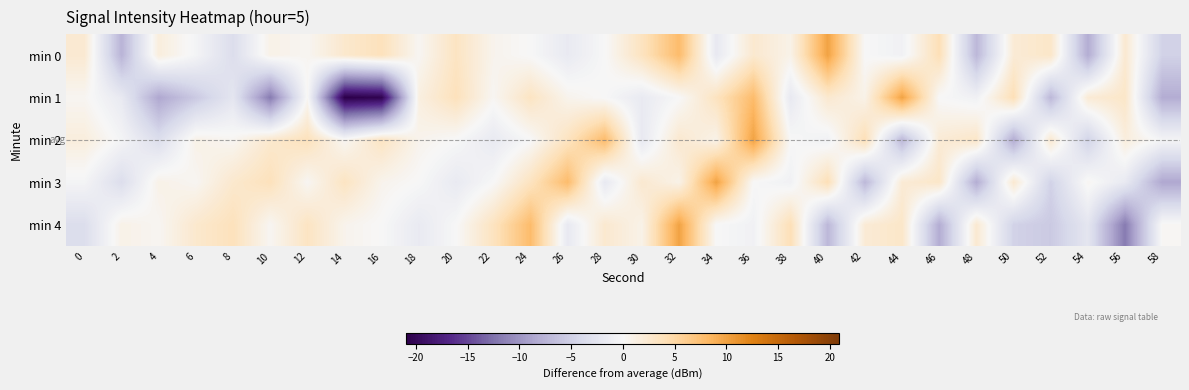

Reading left to right, extract all data points from this chart.

min 0: 0=2.4	2=-7.5	4=1.7	6=-0.4	8=-3.5	10=1.0	12=0.4	14=2.6	16=3.8	18=0.3	20=3.3	22=0.7	24=-0.1	26=-1.9	28=-0.1	30=3.5	32=7.9	34=-2.0	36=2.5	38=0.9	40=10.0	42=-0.1	44=-0.8	46=4.0	48=-7.2	50=2.1	52=2.9	54=-8.1	56=2.4	58=-4.8
min 1: 0=0.4	2=-1.9	4=-8.6	6=-5.6	8=-2.5	10=-11.9	12=0.2	14=-20.9	16=-20.5	18=1.4	20=3.8	22=0.3	24=3.3	26=0.7	28=-0.1	30=-1.9	32=-0.1	34=3.5	36=7.9	38=-2.0	40=2.5	42=0.9	44=10.0	46=-0.1	48=-0.8	50=4.0	52=-7.2	54=2.1	56=2.9	58=-8.1
min 2: 0=1.7	2=-0.4	4=-3.5	6=1.0	8=0.4	10=2.6	12=3.8	14=0.3	16=3.3	18=0.7	20=-0.1	22=-1.9	24=-0.1	26=3.5	28=7.9	30=-2.0	32=2.5	34=0.9	36=10.0	38=-0.1	40=-0.8	42=4.0	44=-7.2	46=2.1	48=2.9	50=-8.1	52=2.4	54=-4.8	56=1.7	58=-0.4
min 3: 0=-0.4	2=-3.5	4=1.0	6=0.4	8=2.6	10=3.8	12=0.3	14=3.3	16=0.7	18=-0.1	20=-1.9	22=-0.1	24=3.5	26=7.9	28=-2.0	30=2.5	32=0.9	34=10.0	36=-0.1	38=-0.8	40=4.0	42=-7.2	44=2.1	46=2.9	48=-8.1	50=2.4	52=-4.8	54=0.4	56=-1.9	58=-8.6
min 4: 0=-3.5	2=1.0	4=0.4	6=2.6	8=3.8	10=0.3	12=3.3	14=0.7	16=-0.1	18=-1.9	20=-0.1	22=3.5	24=7.9	26=-2.0	28=2.5	30=0.9	32=10.0	34=-0.1	36=-0.8	38=4.0	40=-7.2	42=2.1	44=2.9	46=-8.1	48=2.4	50=-4.8	52=-5.6	54=-2.5	56=-11.9	58=0.2